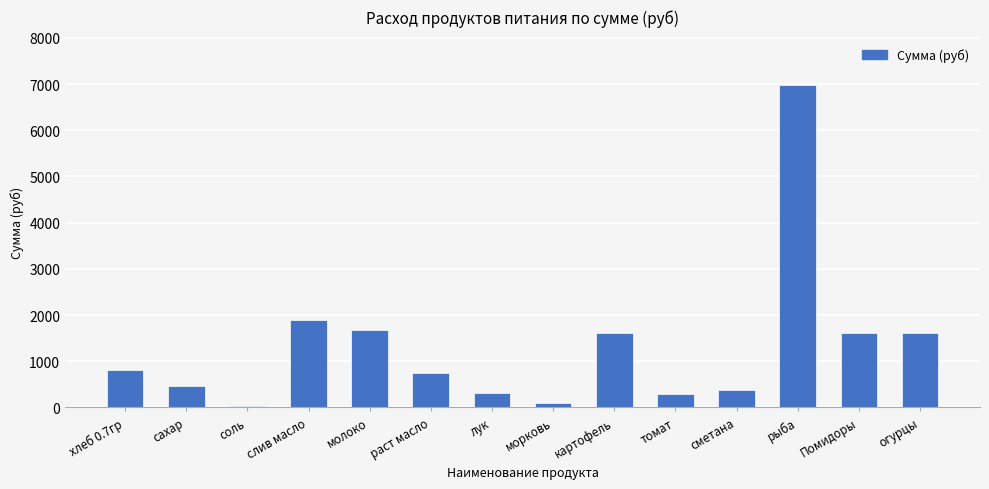

The chart shows a value of 1885.5 at слив масло. True or false?

True